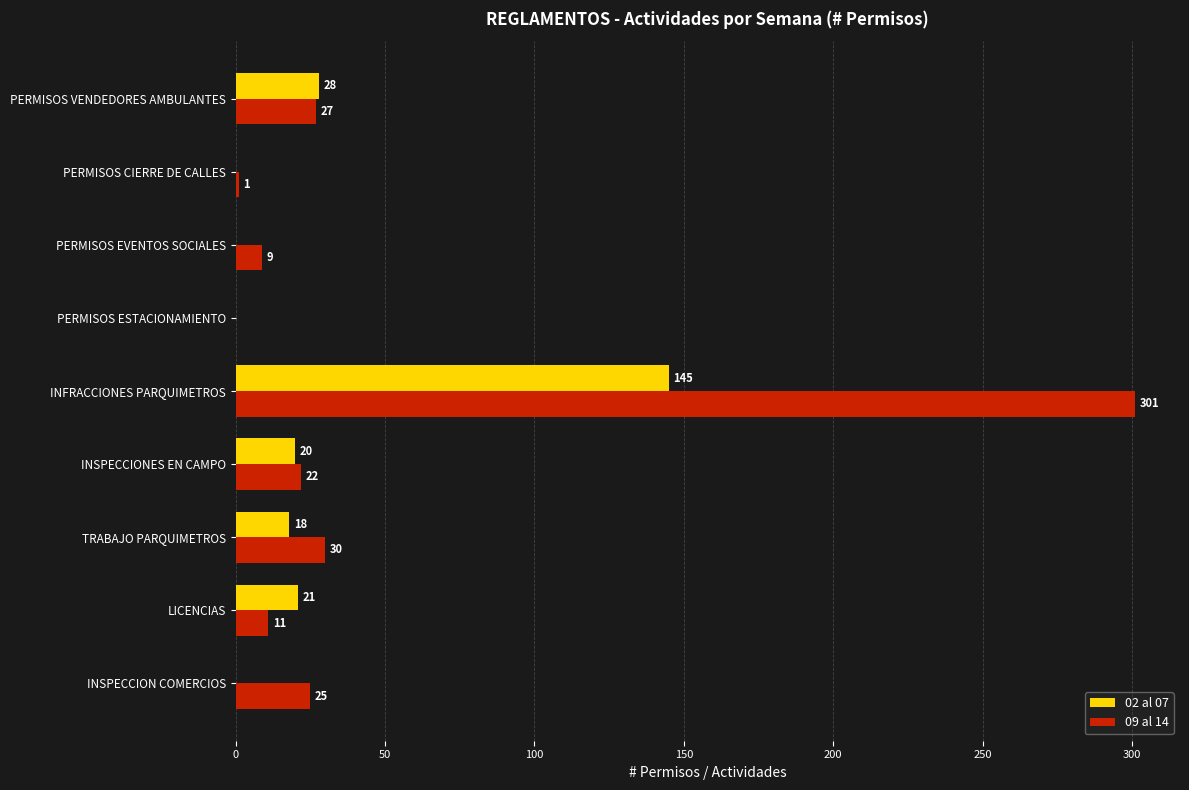

Which category has the highest value across all series?

INFRACCIONES PARQUIMETROS